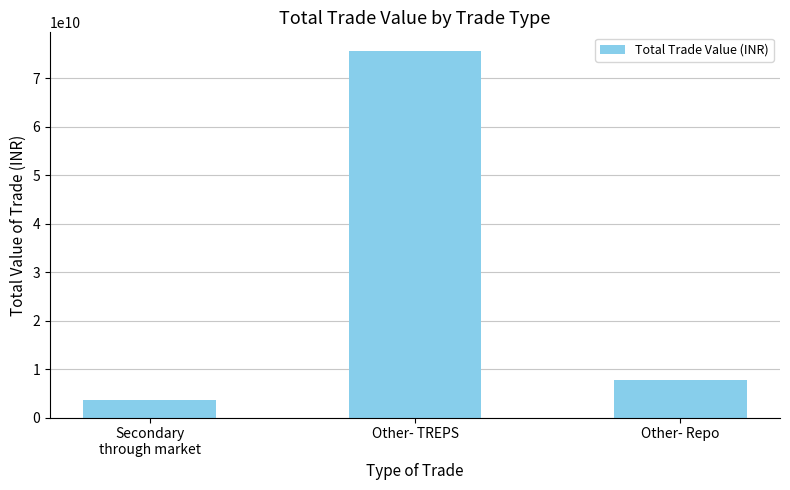

Which has a higher value, Secondary
through market or Other- Repo?

Other- Repo